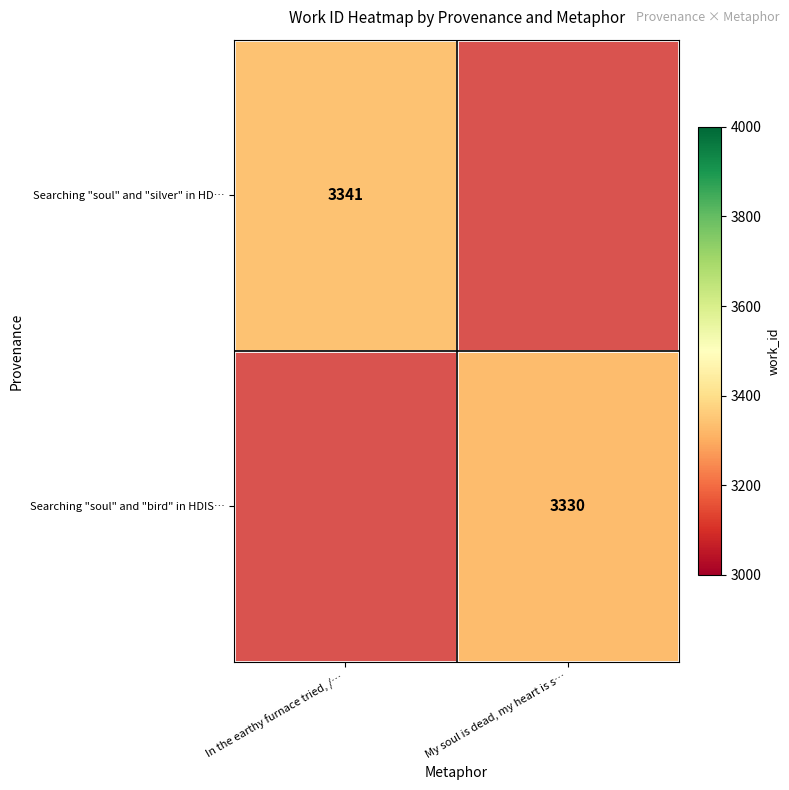

True or false: Searching "soul" and "bird" in HDIS… has a value of 3330 at My soul is dead, my heart is s….

True